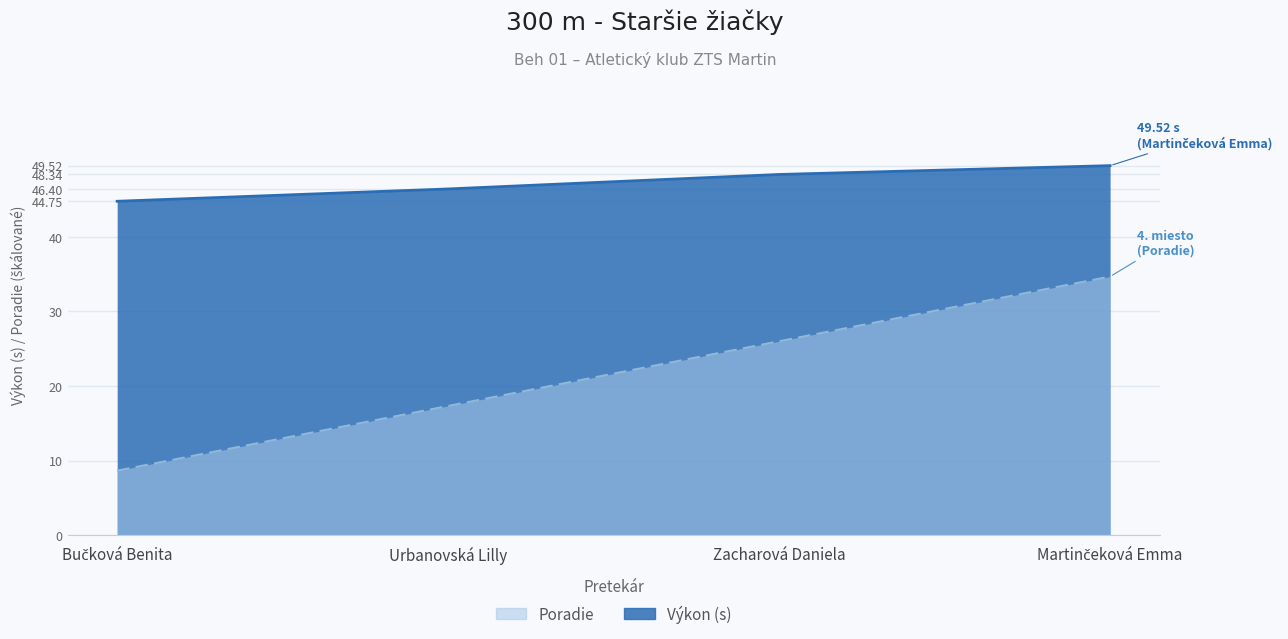

True or false: Poradie and Výkon intersect in this chart.

False